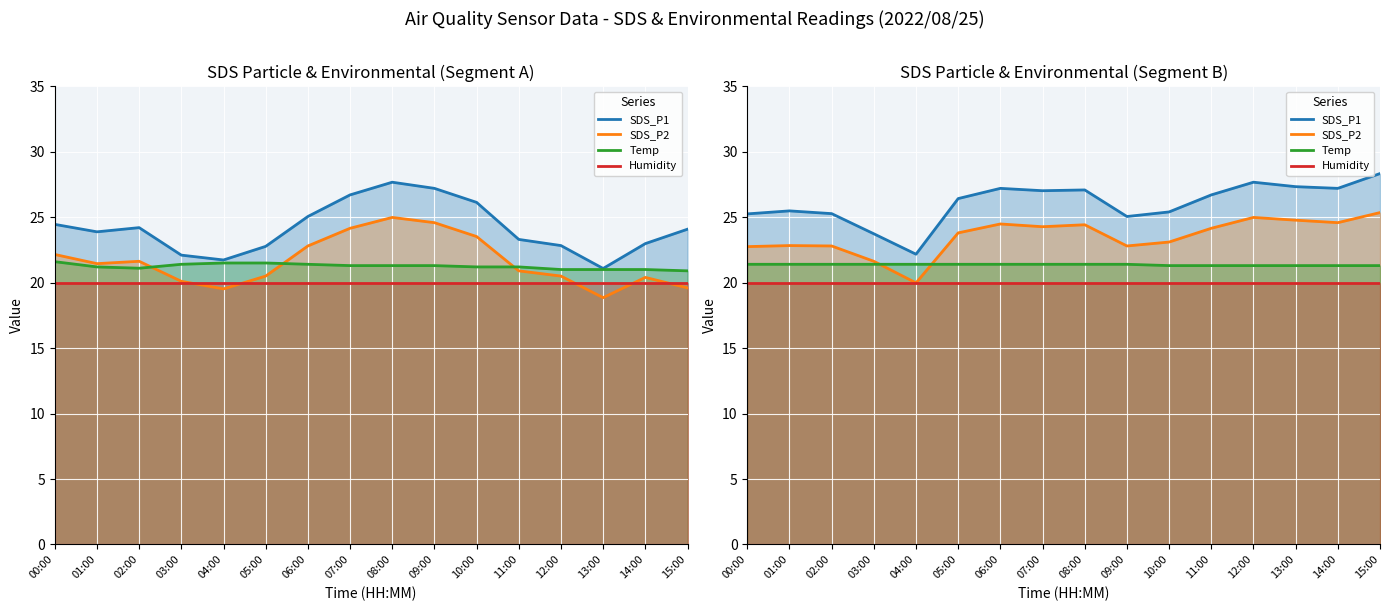

At how many categories does at least one series exceed 23?

15